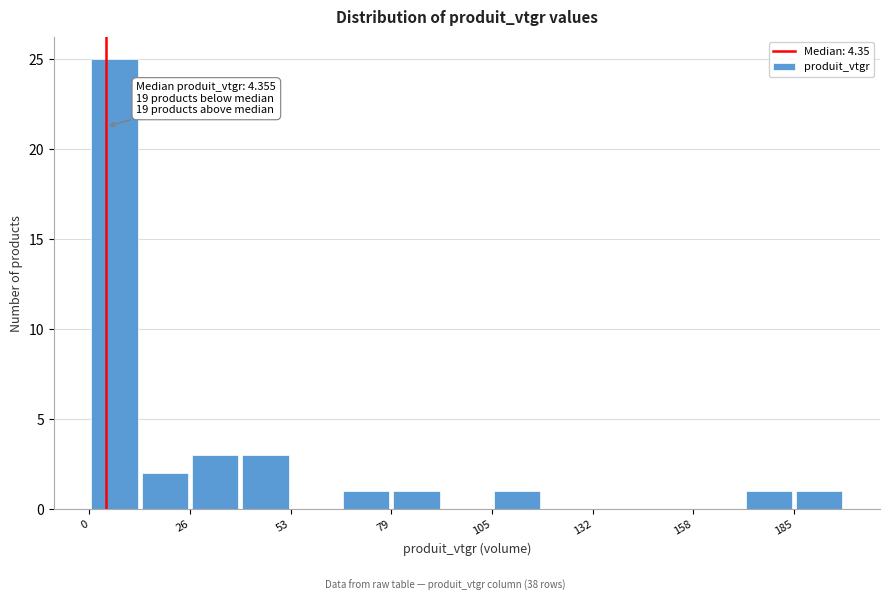

Around what value on the x-axis is the tallest bar? Give the approximate position of its centre, as read against the axis.

5